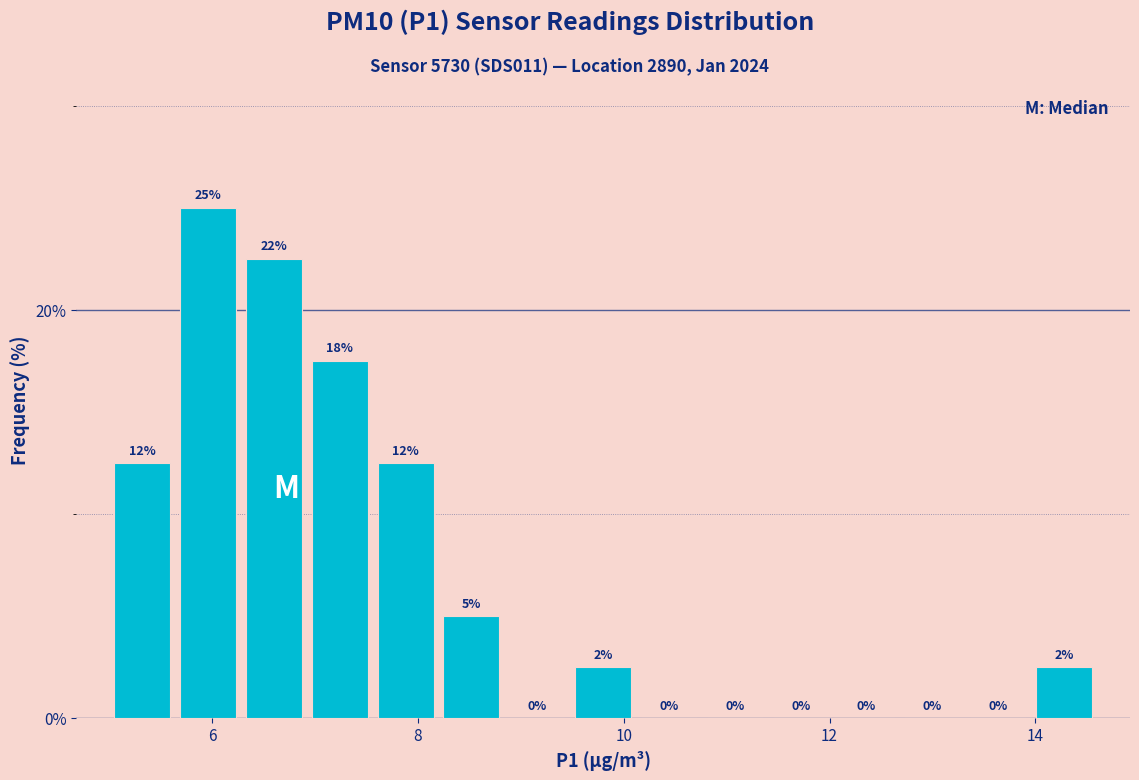

Around what value on the x-axis is the tallest bar? Give the approximate position of its centre, as read against the axis.

6.0